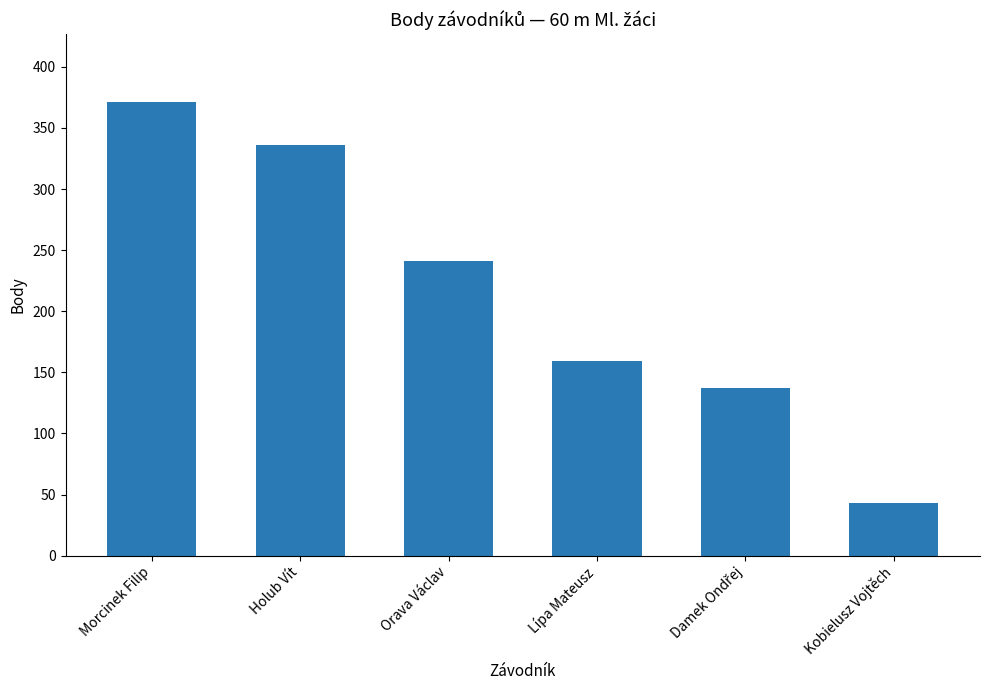

Are the bars grouped side by side (vs. stacked)?

No